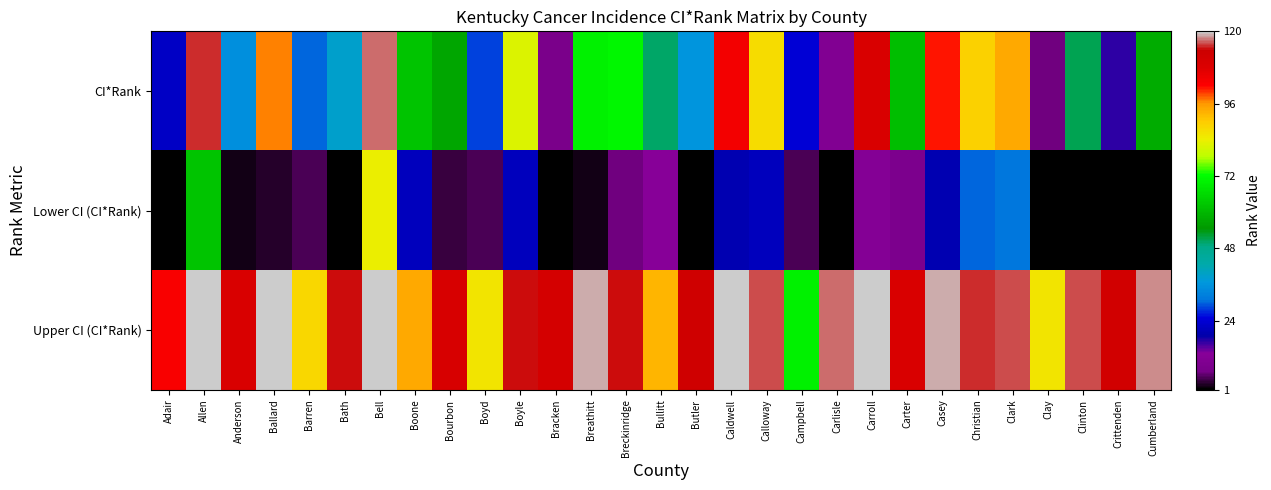

Which series changed the most between Boyle and Clark?

CI*Rank